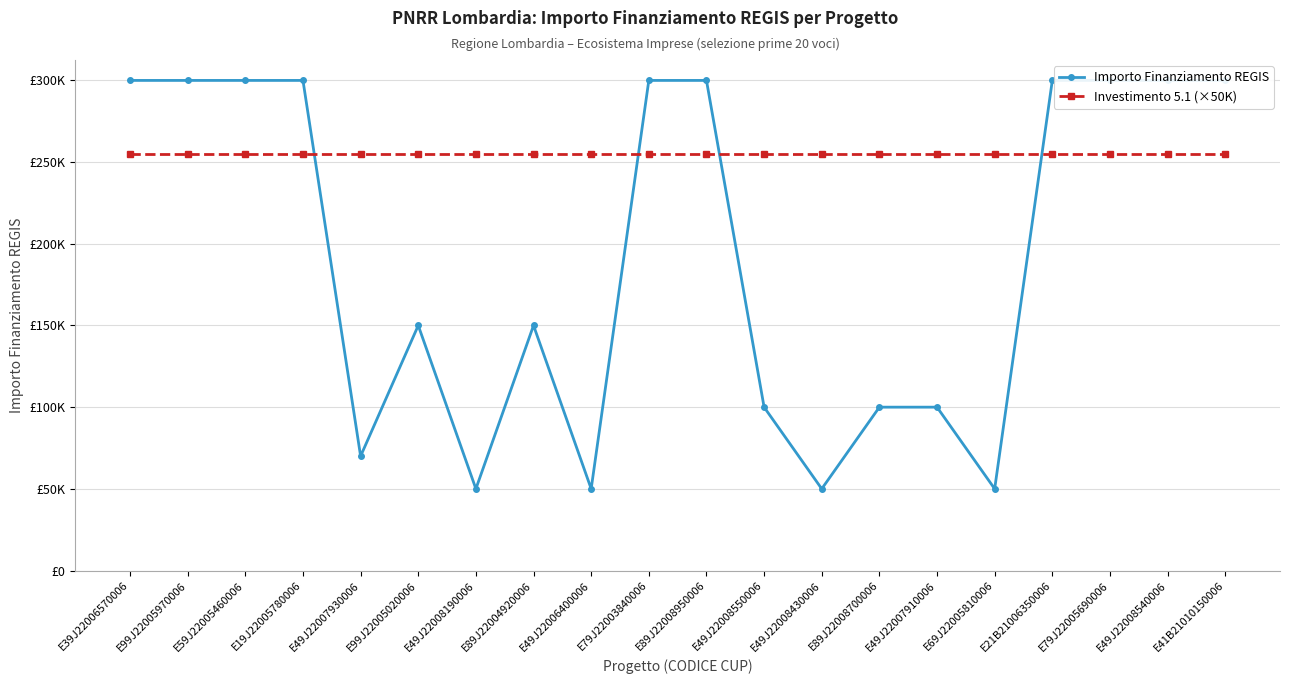

What is the maximum value for Investimento 5.1 (×50K)?

255000.0